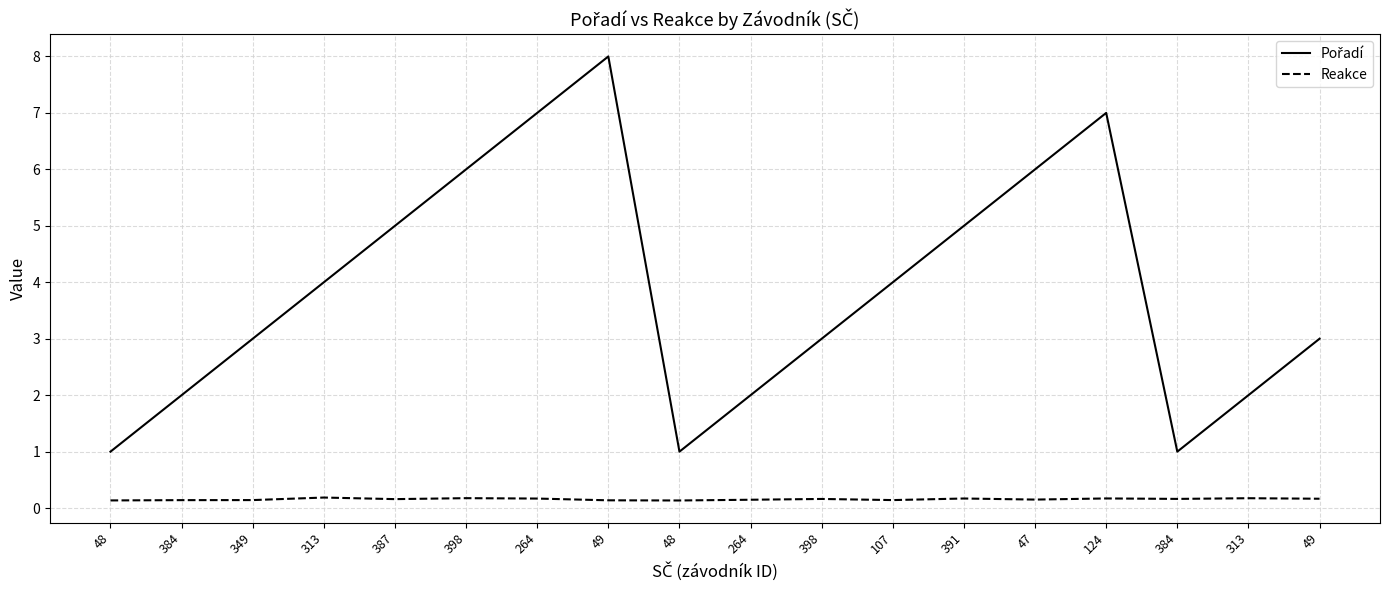

What is the total value across all series at 264?

7.2